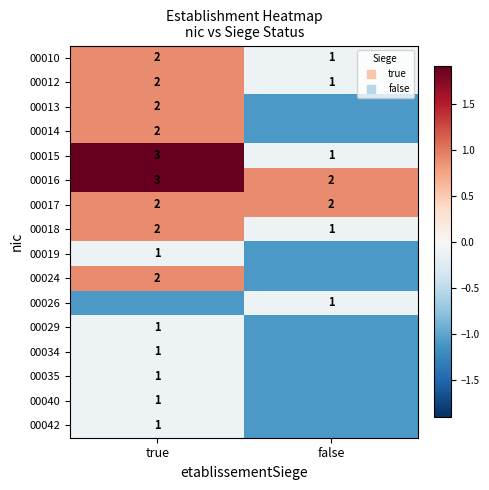

At how many categories does at least one series exceed 0?

2